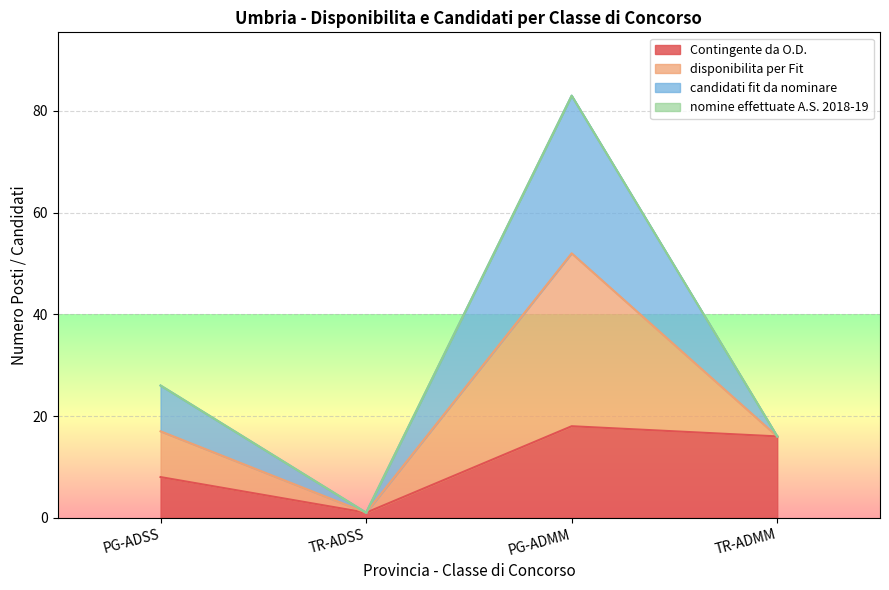

True or false: candidati fit da nominare and Contingente da O.D. cross at least once.

False